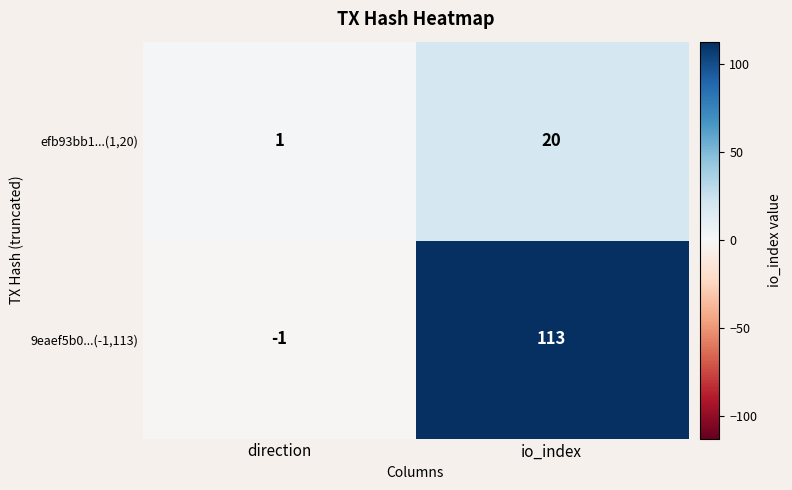

At which label is 9eaef5b0...(-1,113) closest to 56?

direction